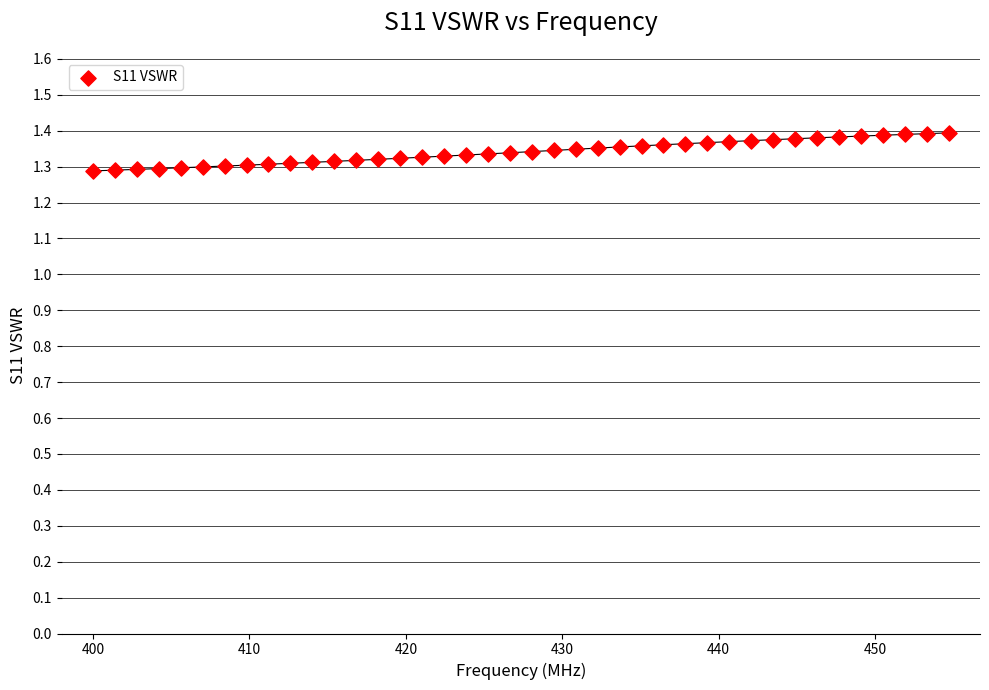

What is the range of X values (max minus min)?

54.7